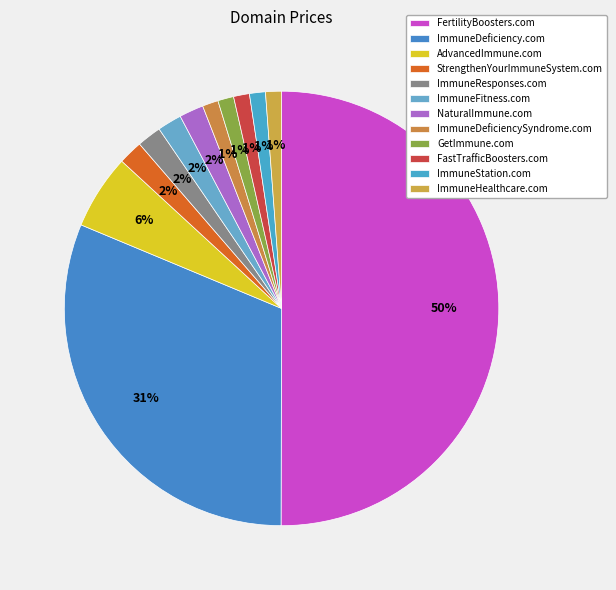

What percentage do FertilityBoosters.com and ImmuneResponses.com together represent?

51.8%